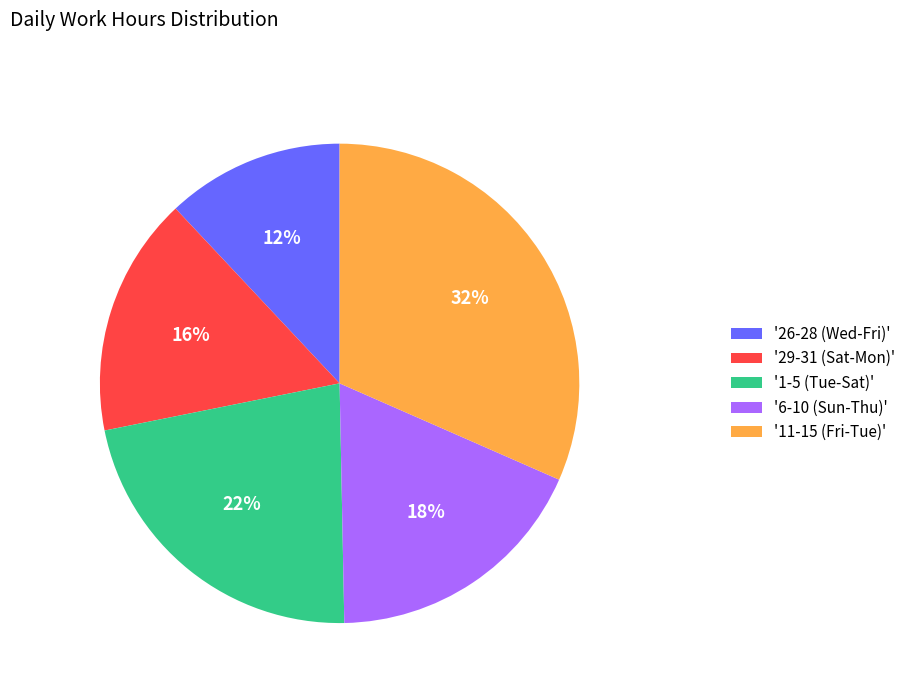

To the nearest percent, what portion does '29-31 (Sat-Mon)' represent?

16%